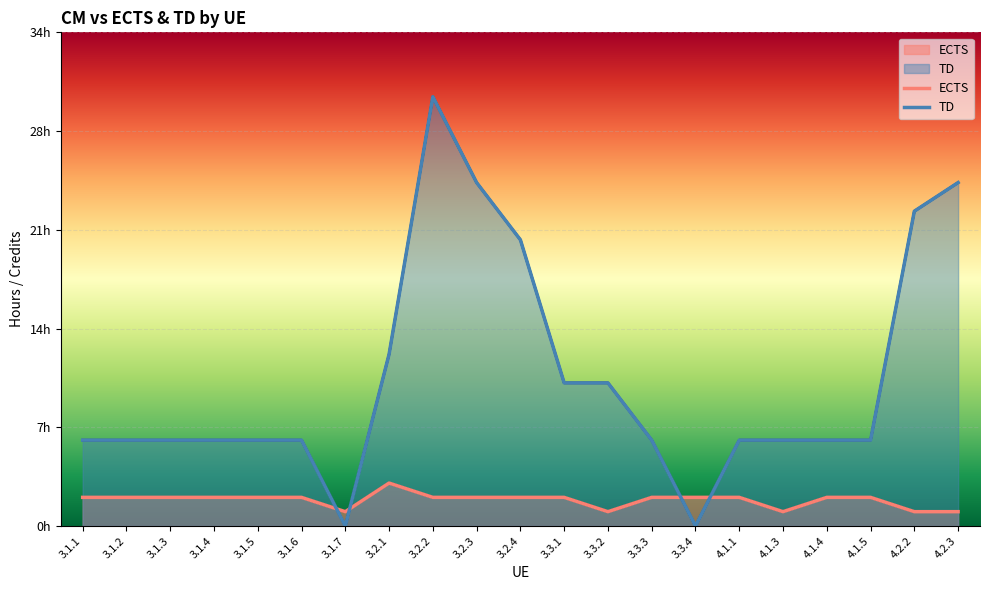

What position from the left is 3.1.6?

6